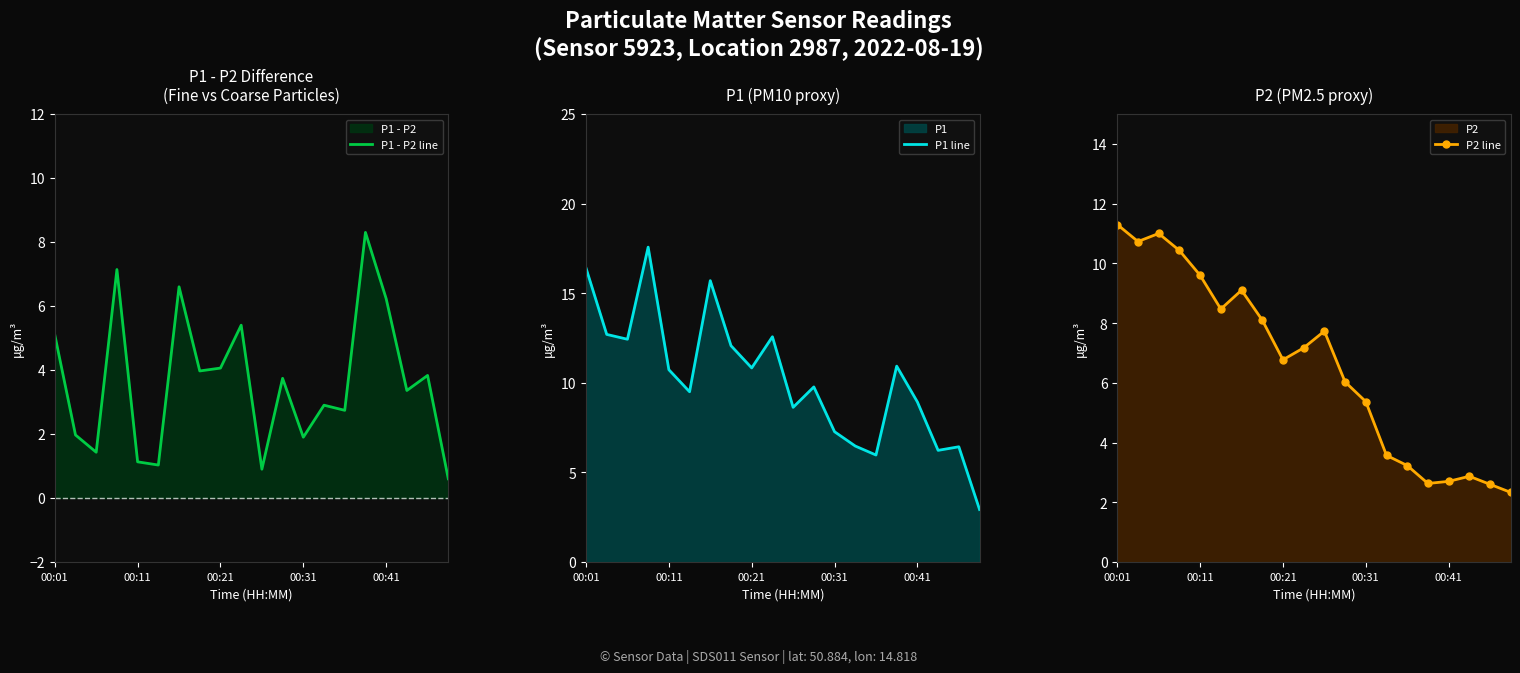

In P1 line, how many points are lower than both neighbors (excluding endpoints)?

6